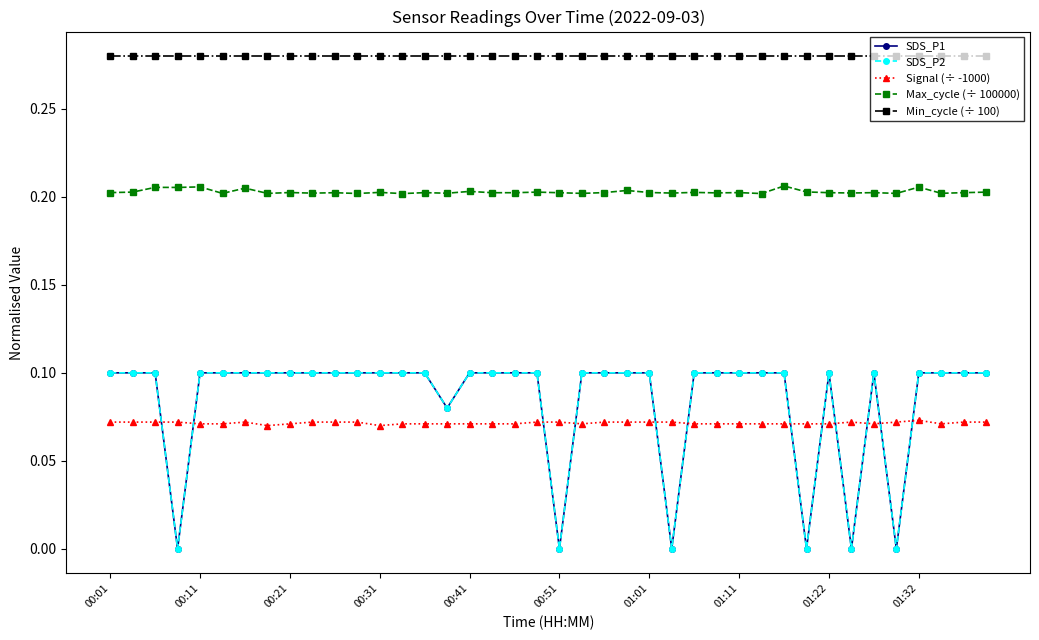

True or false: SDS_P1 and SDS_P2 cross at least once.

False